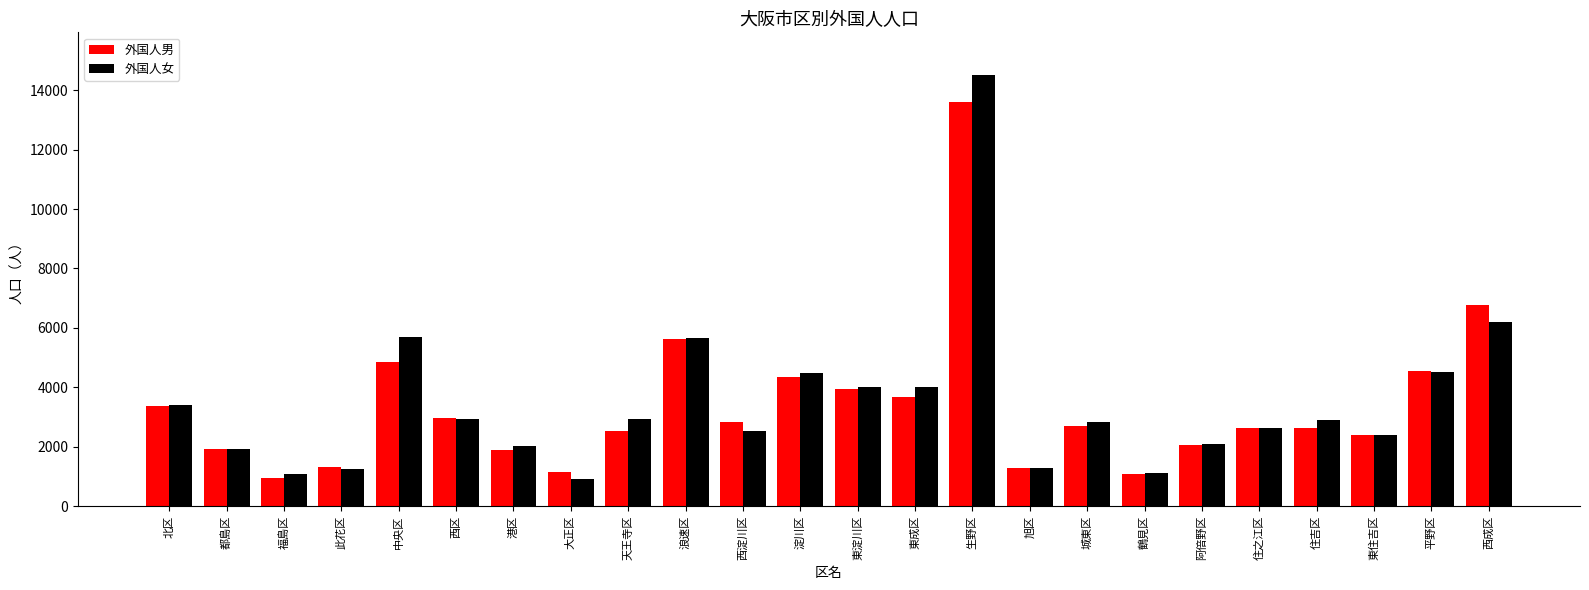

Rank the series by their maximum value, from highest to lowest.

外国人女, 外国人男